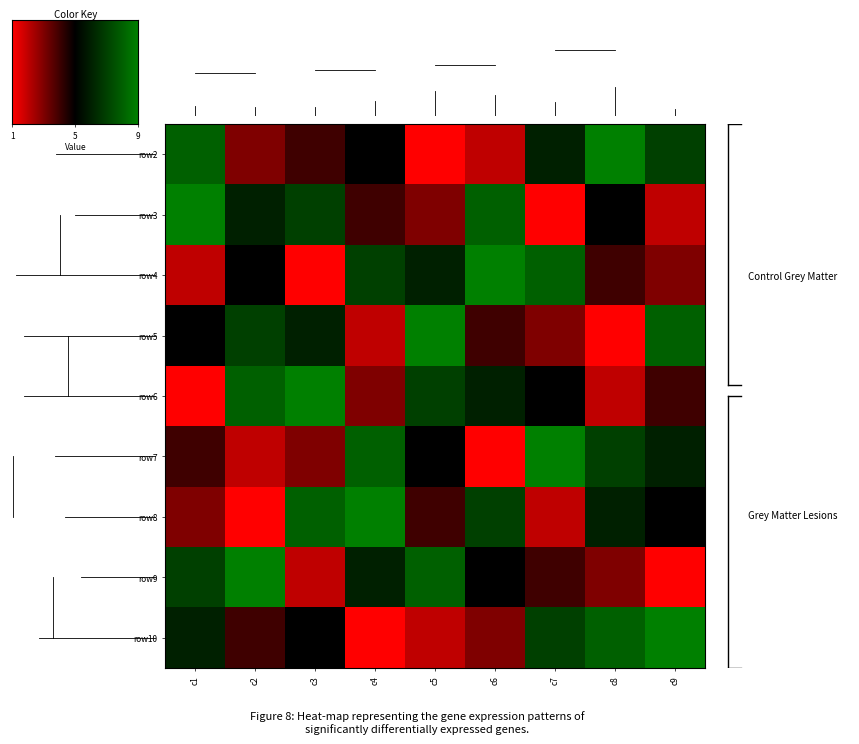

Reading right to left, extract all data points from this chart.

row2: 7	9	6	2	1	5	4	3	8
row3: 2	5	1	8	3	4	7	6	9
row4: 3	4	8	9	6	7	1	5	2
row5: 8	1	3	4	9	2	6	7	5
row6: 4	2	5	6	7	3	9	8	1
row7: 6	7	9	1	5	8	3	2	4
row8: 5	6	2	7	4	9	8	1	3
row9: 1	3	4	5	8	6	2	9	7
row10: 9	8	7	3	2	1	5	4	6